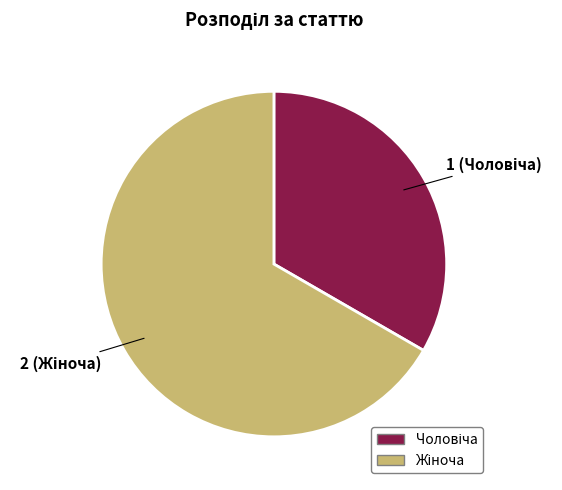

Is there any slice that represents more than half of the pie?

Yes